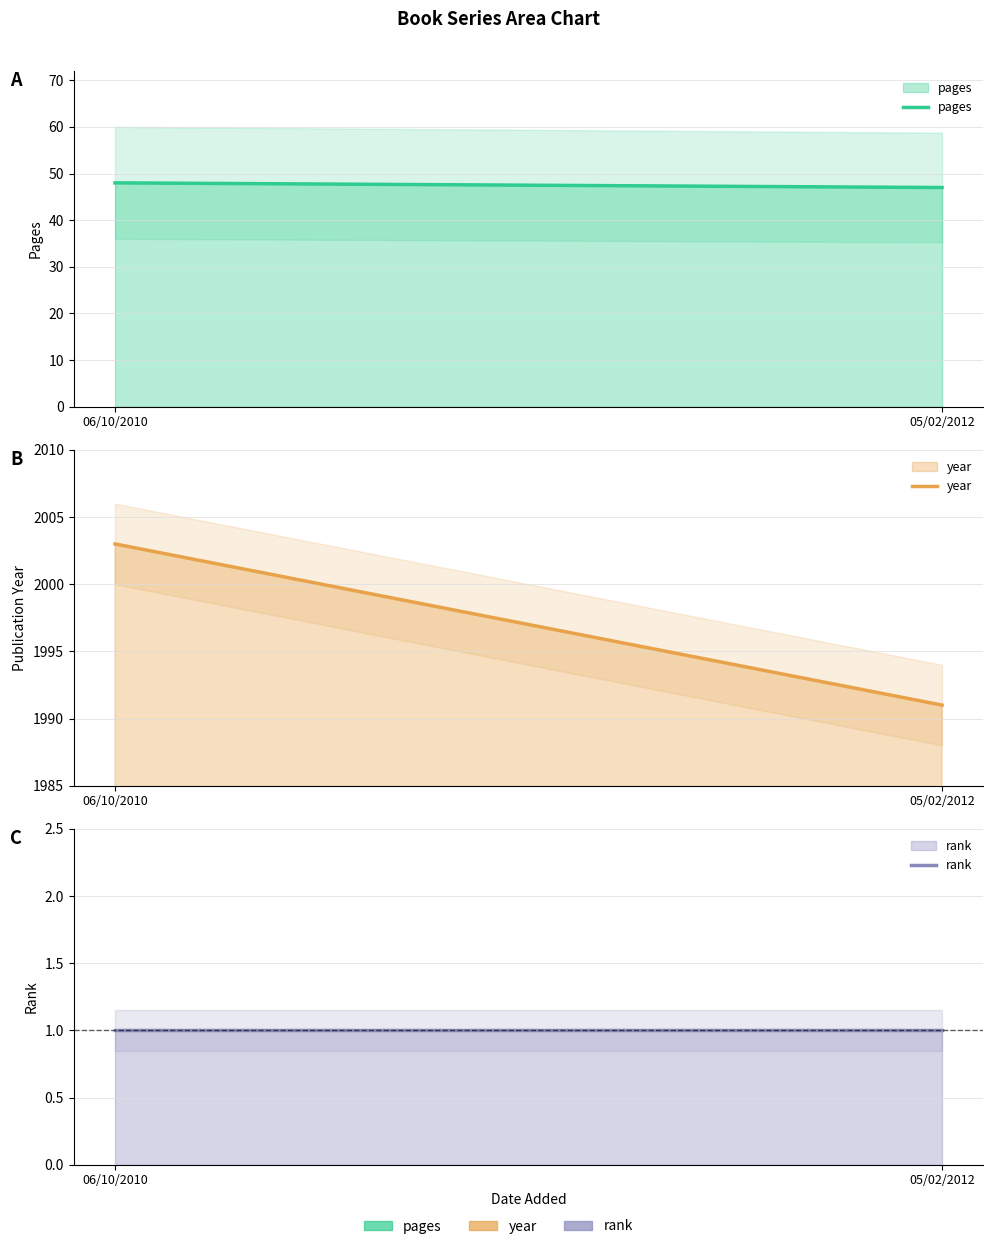

What is the difference between the year values at 06/10/2010 and 05/02/2012?

12